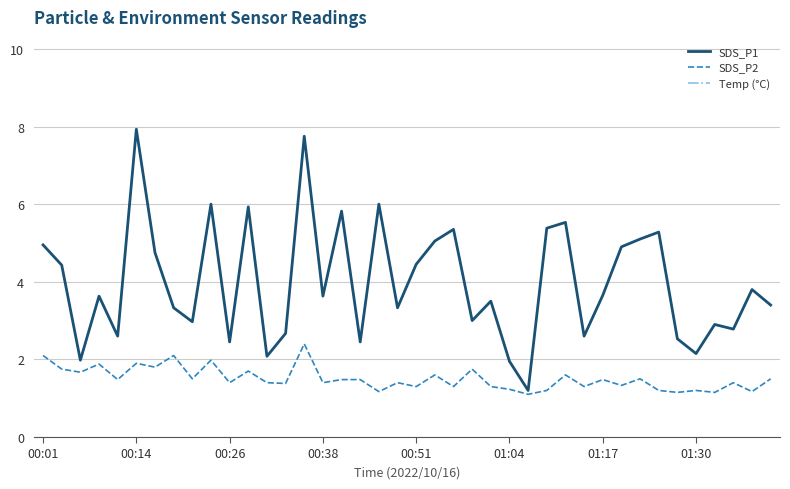

Which series has the largest range (max minus min)?

SDS_P1